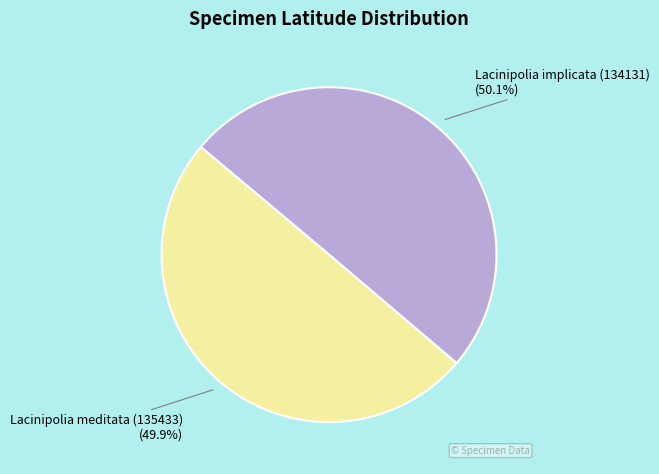

The Lacinipolia implicata (134131) slice represents 43% of the pie. True or false?

False